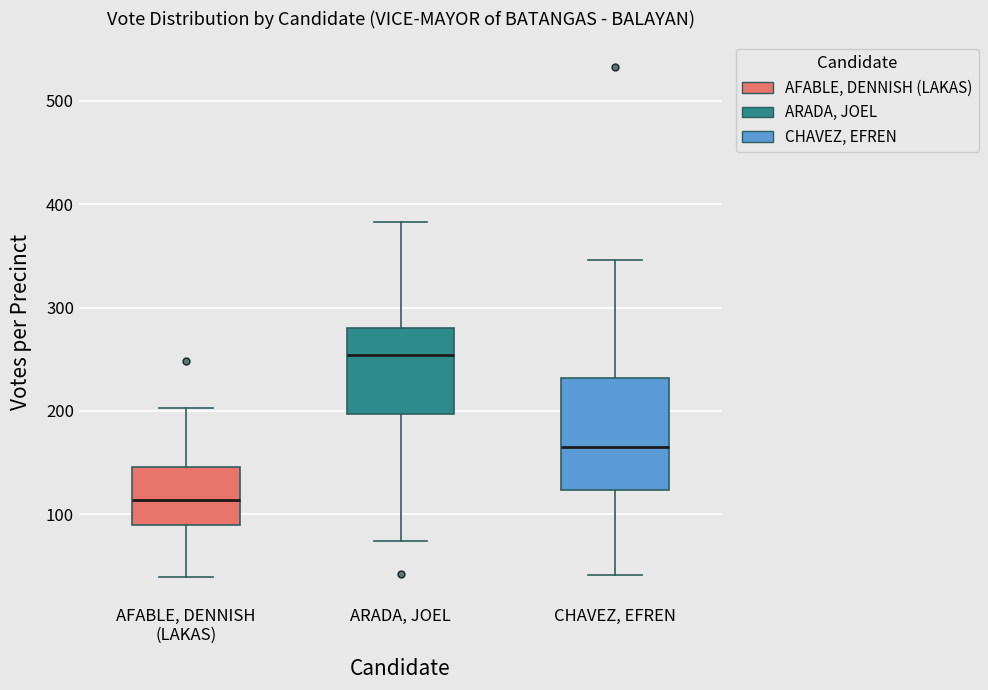

Reading left to right, read every box against the y-axis: the position of its median line, the range the box covers, and the ends of its whiskers. The values are not printed on the chart, so give them approximately, as read against the axis.

AFABLE, DENNISH (LAKAS): median 110, box 90 to 150, whiskers 40 to 200
ARADA, JOEL: median 250, box 200 to 280, whiskers 70 to 380
CHAVEZ, EFREN: median 170, box 120 to 230, whiskers 40 to 350